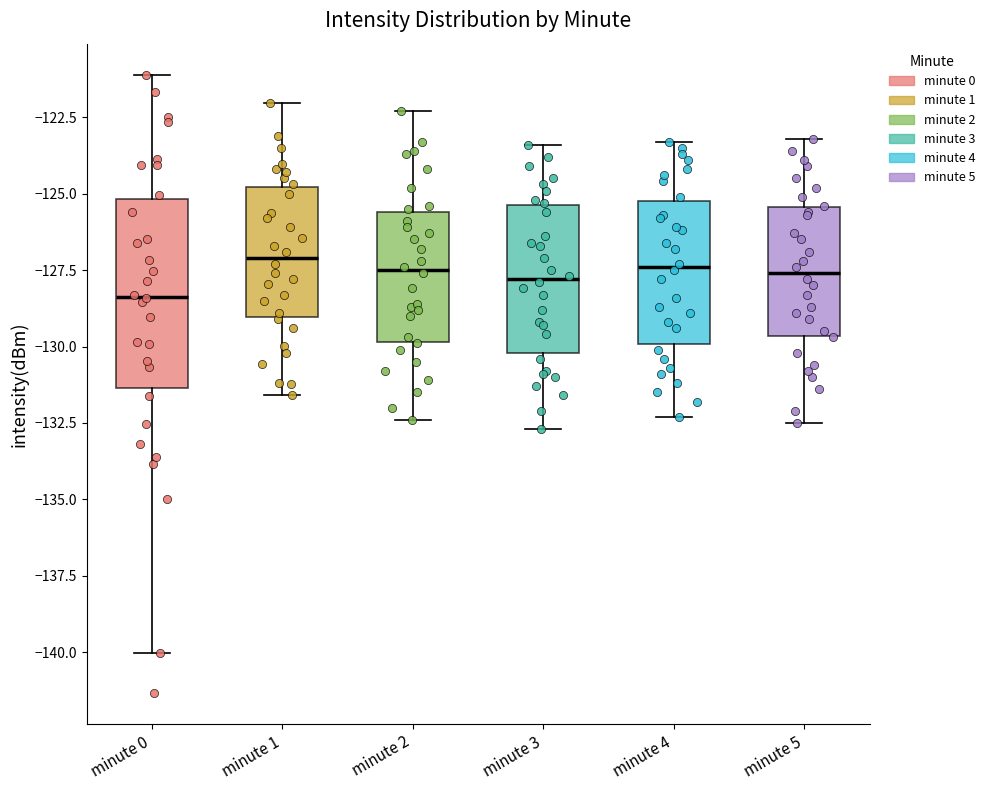

Where does the lower whisker of the box for minute 3 end on the y-axis? The values are not printed on the chart, so give them approximately, as read against the axis.

-132.5